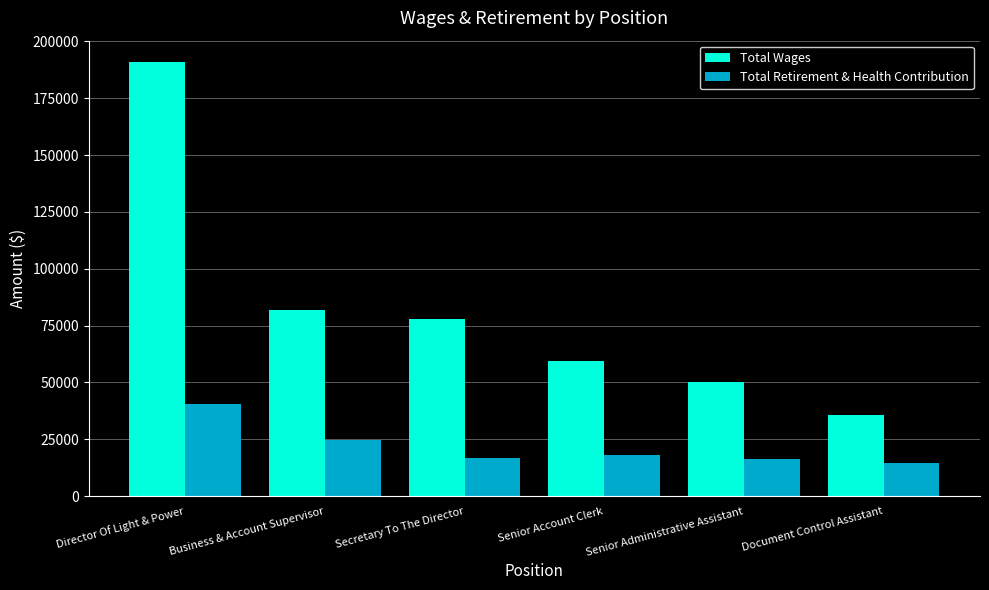

Are the bars horizontal?

No